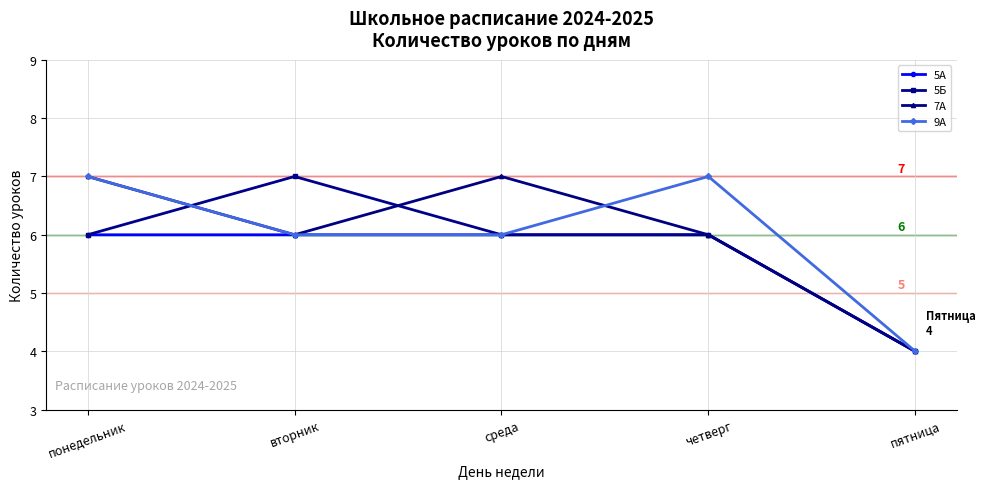

Between четверг and пятница, which series saw the biggest shift?

9А